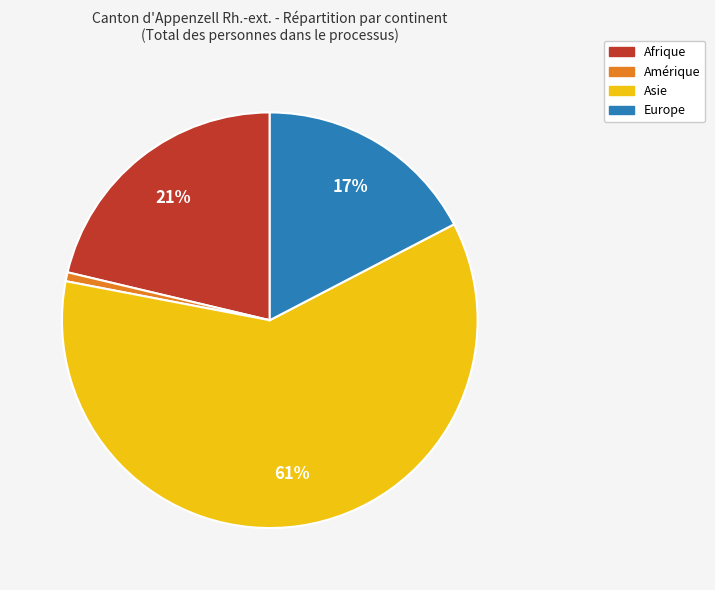

To the nearest percent, what is the average slice percentage?

25%